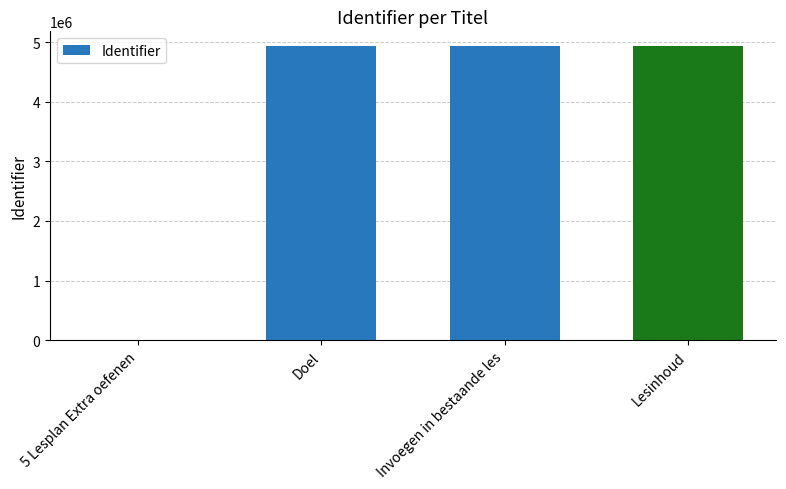

What is the change in value from Doel to Lesinhoud?

+3